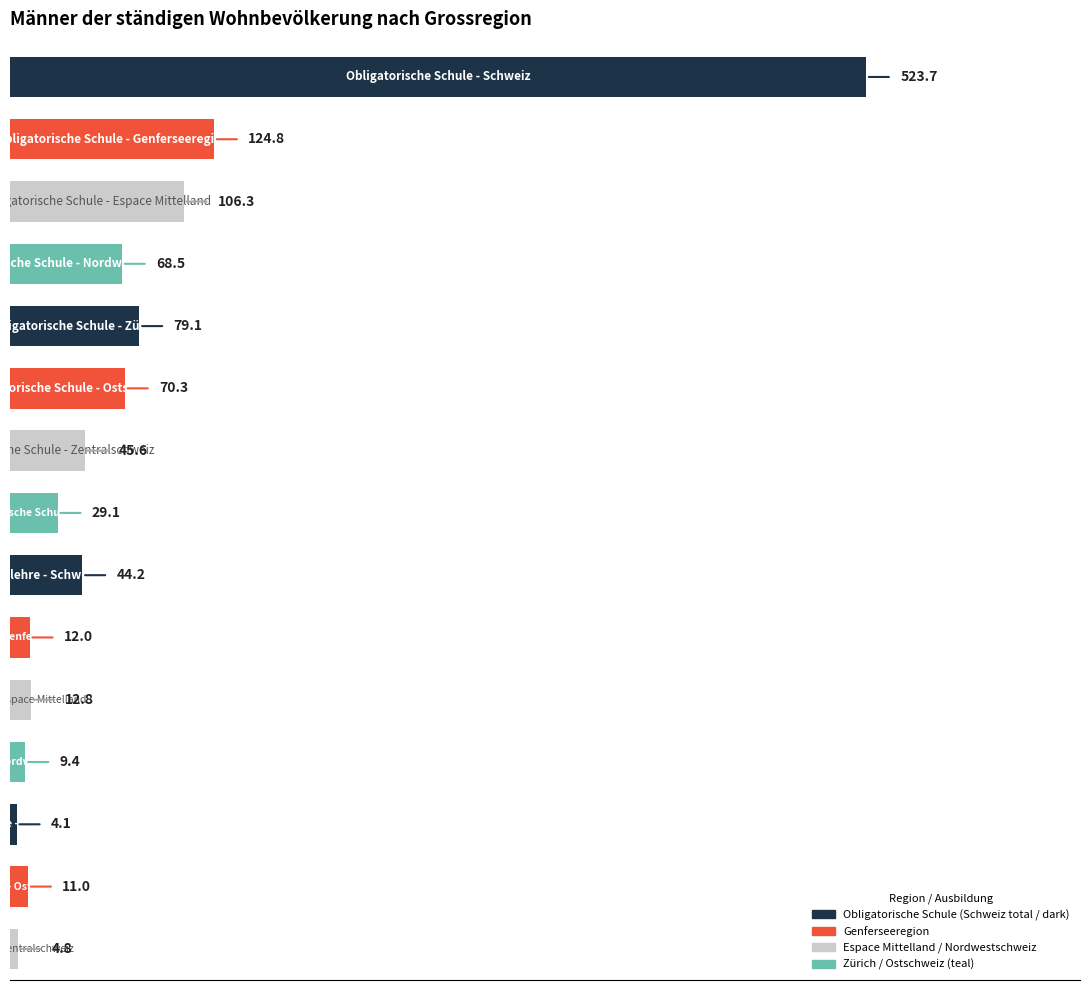

Reading bottom to top, what are all the values shown in this chart?

4.8	11.0	4.1	9.4	12.8	12.0	44.2	29.1	45.6	70.3	79.1	68.5	106.3	124.8	523.7